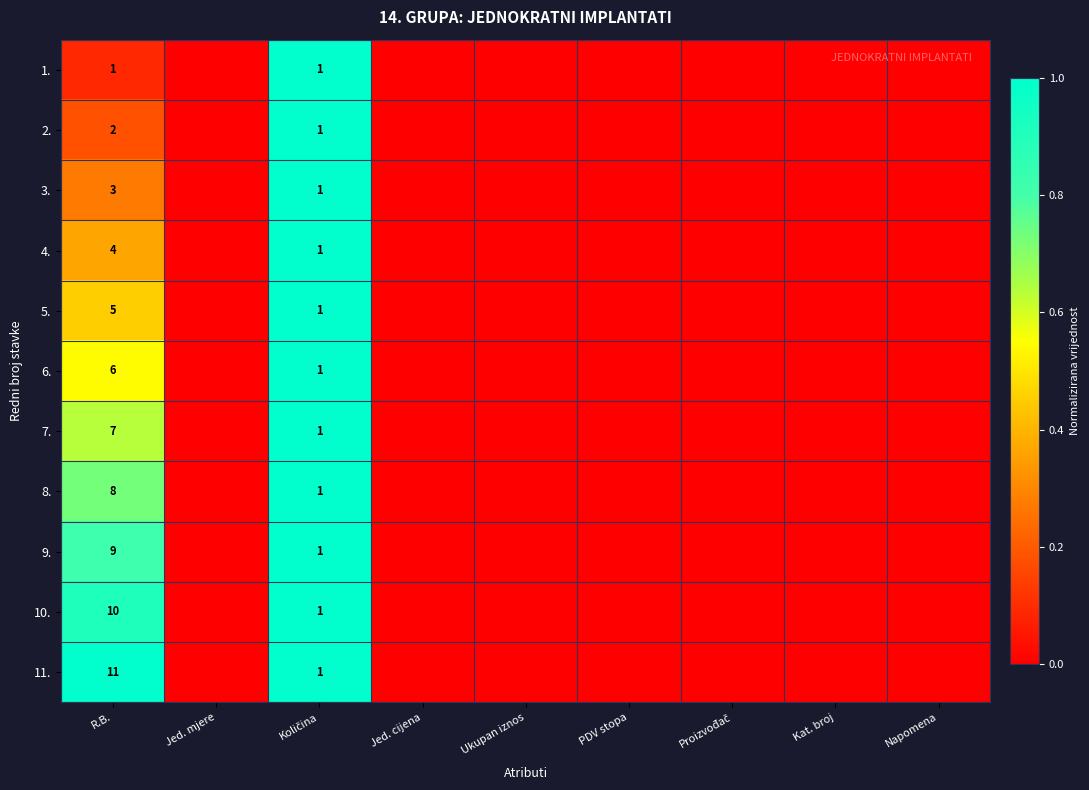

What is the spread (max minus min) of values at R.B.?

10